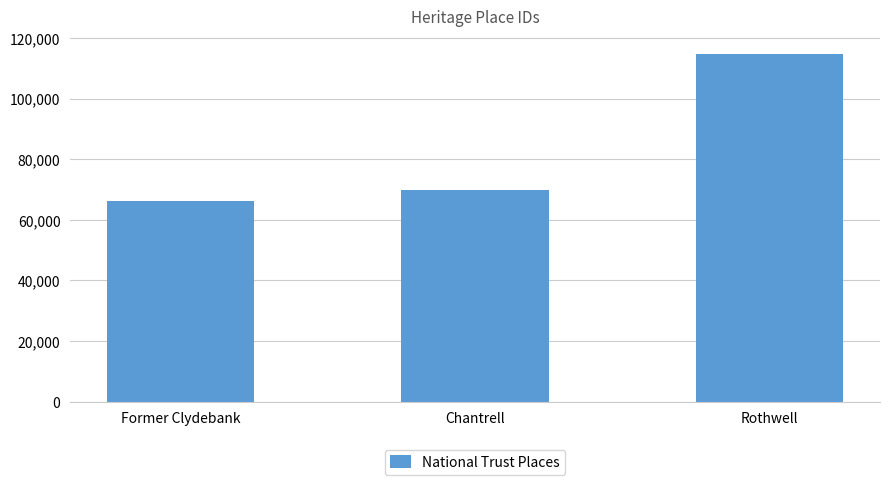

List the labels in order of value, largest first.

Rothwell, Chantrell, Former Clydebank